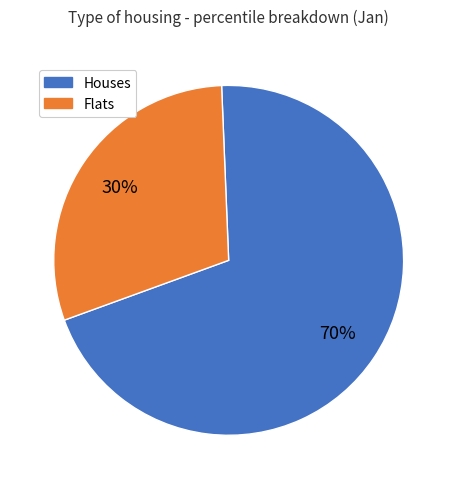

To the nearest percent, what is the difference between the largest and smallest slice percentages?

40%